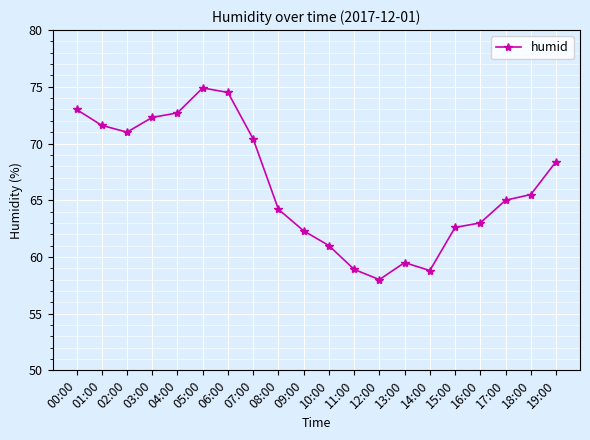

What is the ratio of the value at 19:00 to the value at 06:00?

0.9